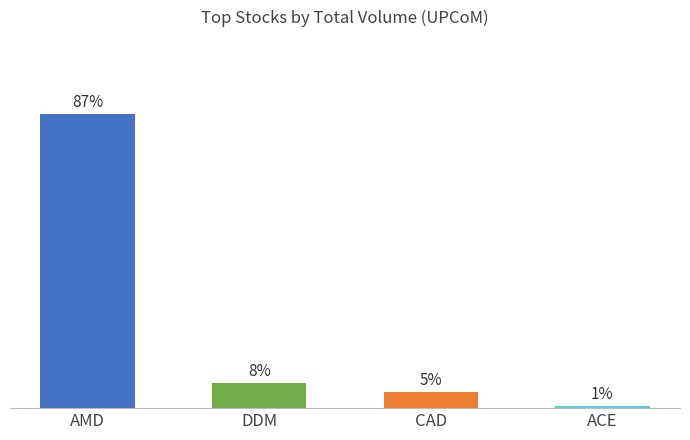

Reading left to right, what are all the values shown in this chart?

AMD=87.0	DDM=7.5	CAD=4.9	ACE=0.6